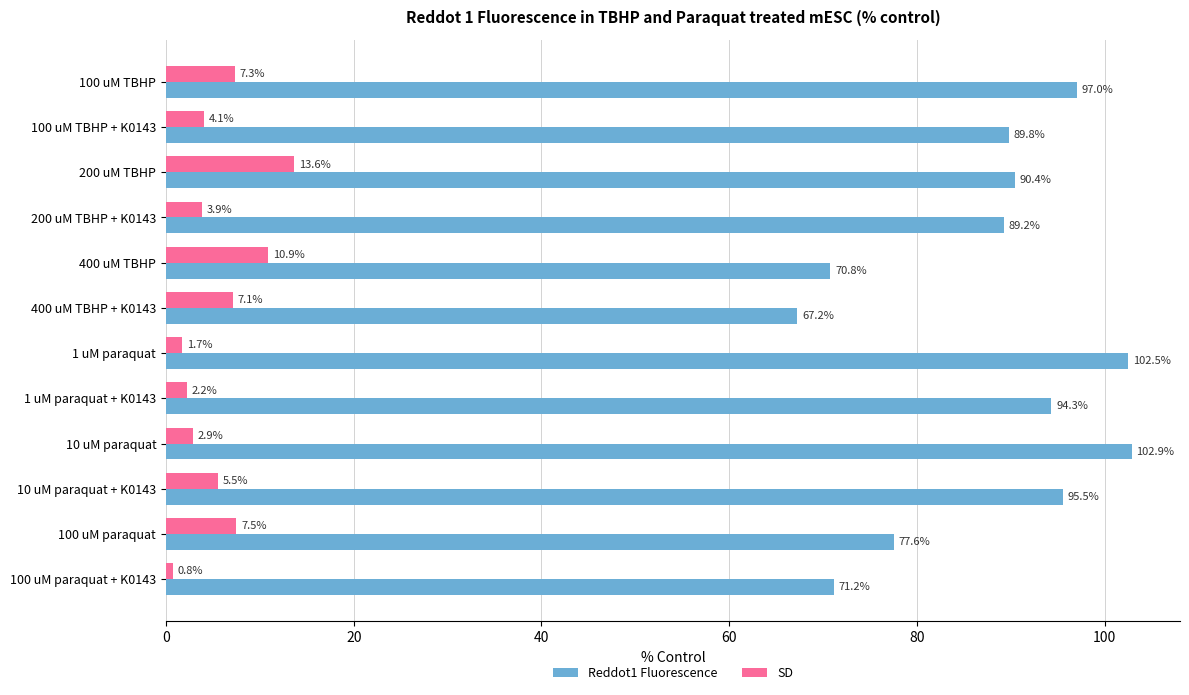

At which label is SD closest to 7?

400 uM TBHP + K0143